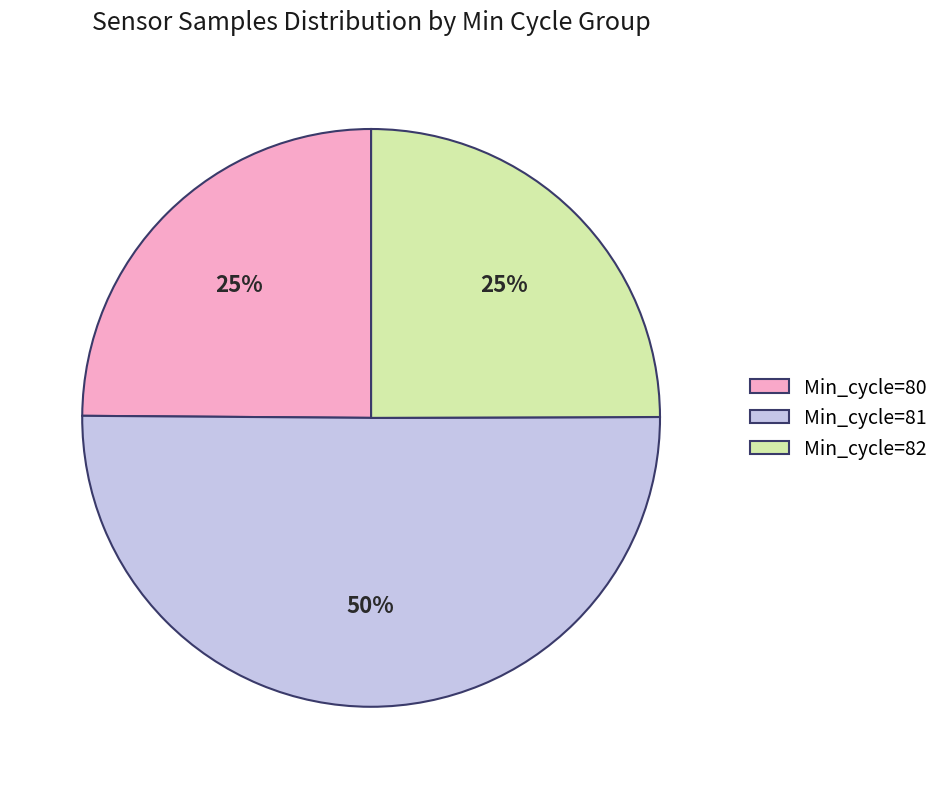

Which category accounts for the majority?

Min_cycle=81